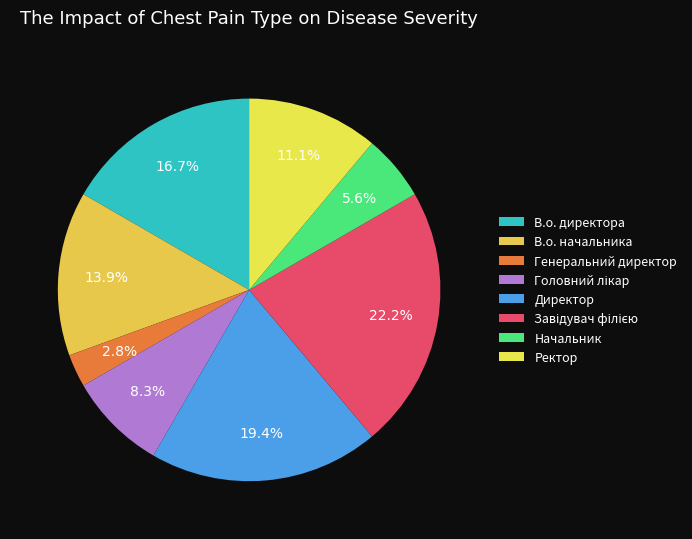

True or false: Ректор accounts for 20% of the total.

False